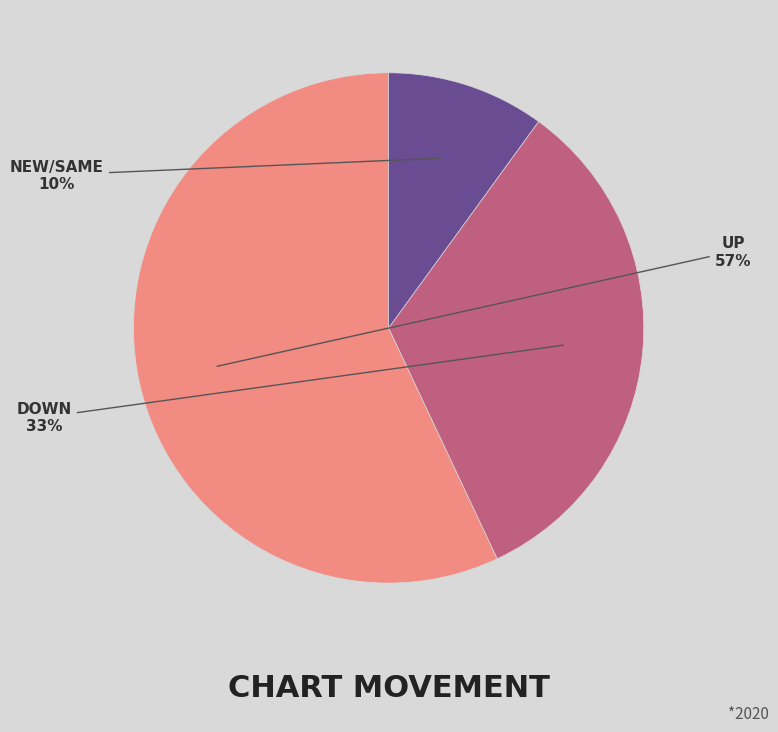

How many segments does this pie chart have?

3